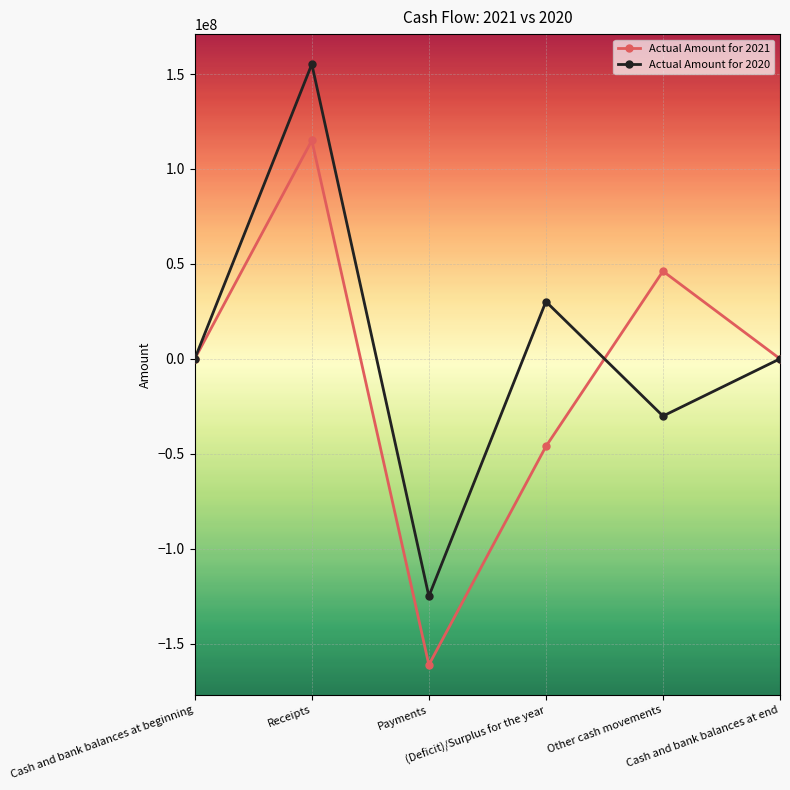

What is the sum of all Actual Amount for 2021 values?

-46134908